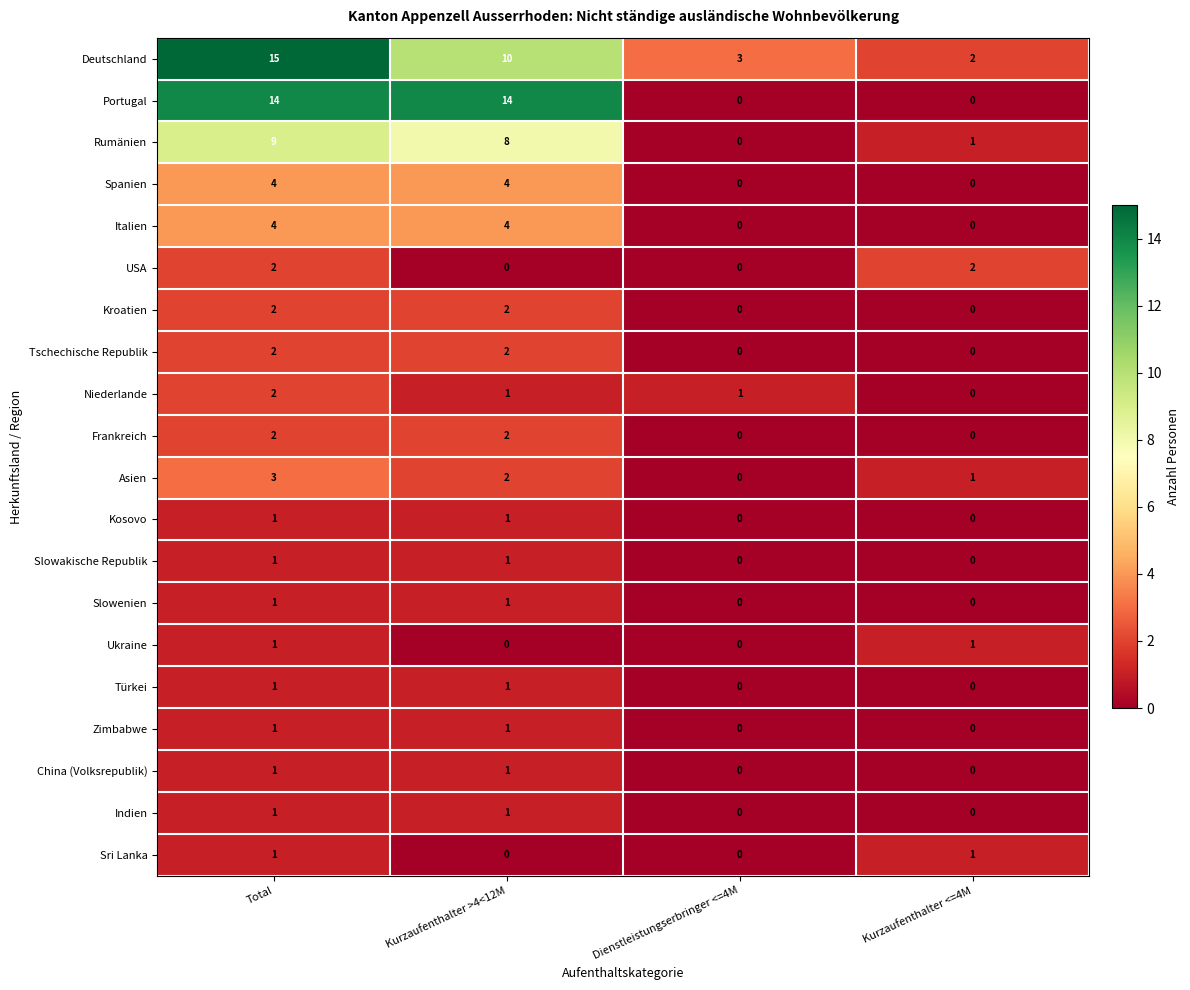

What is the spread (max minus min) of values at Kurzaufenthalter >4<12M?

14